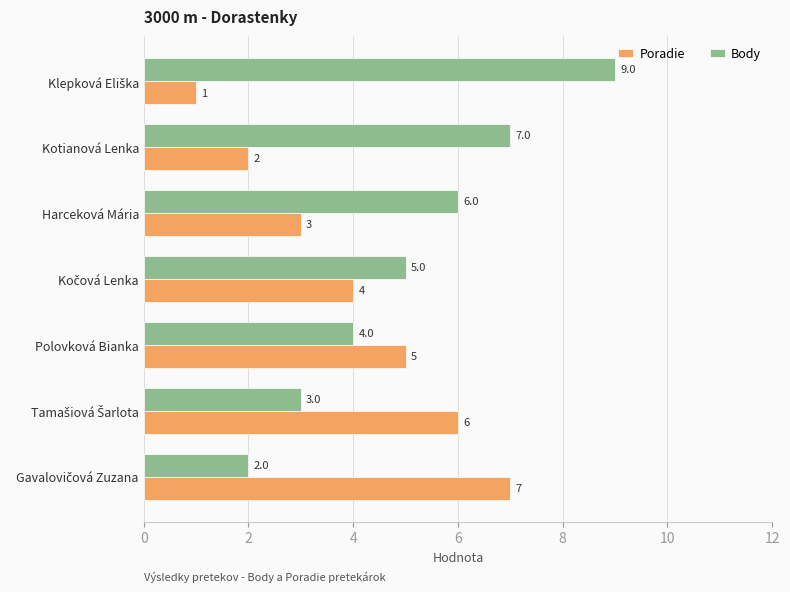

How many values in the Body series are below 5?

3